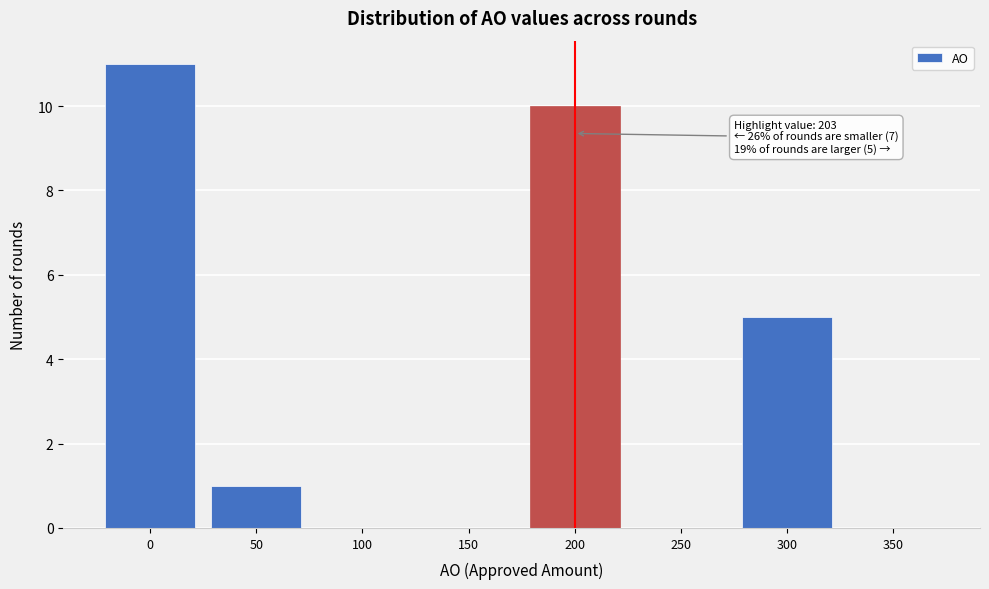

Reading right to left, extract all data points from this chart.

350=0	300=5	250=0	200=10	150=0	100=0	50=1	0=11